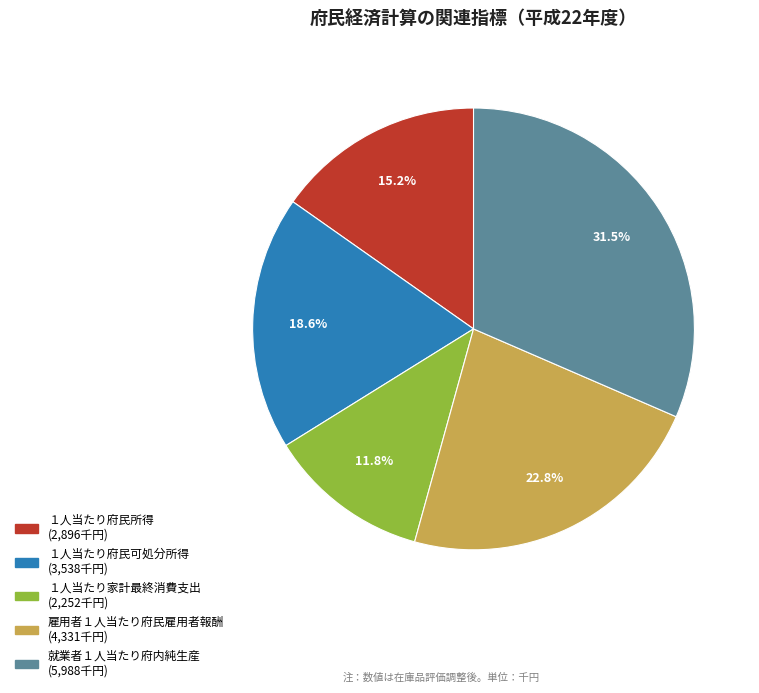

To the nearest percent, what percentage of the pie is １人当たり府民可処分所得?

19%